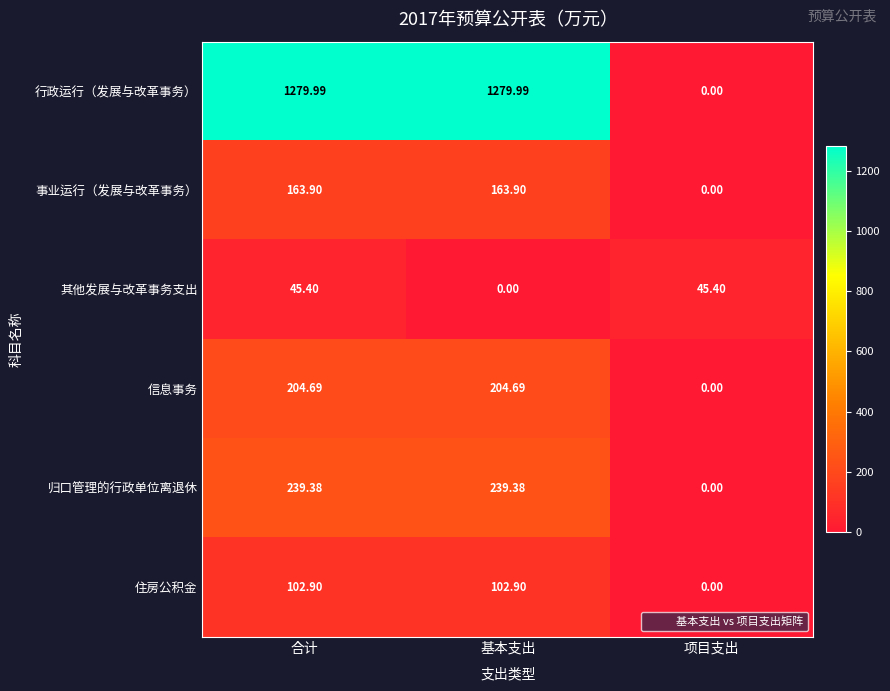

Count the number of categories in the chart.

3